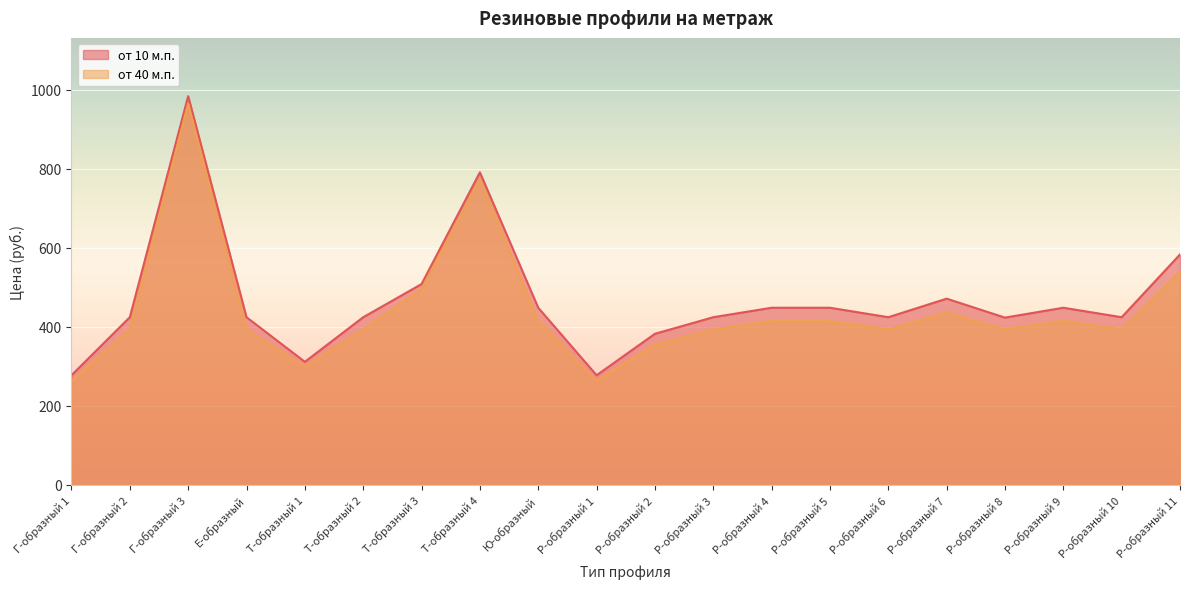

How many interior local valleys does the от 40 м.п. series have?

5